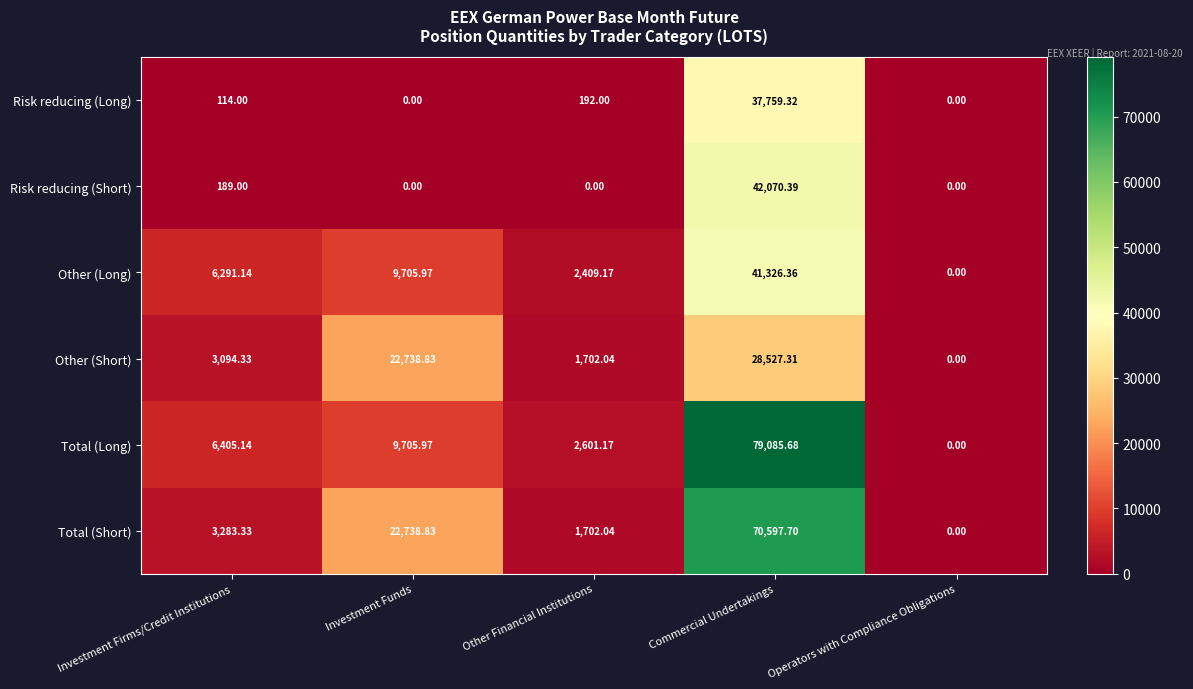

What is the spread (max minus min) of values at Investment Funds?

22738.8